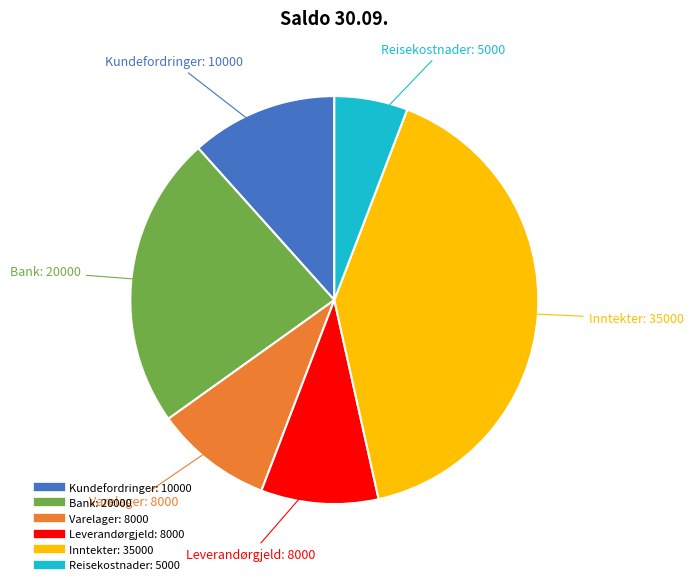

Which slice is the largest?

Inntekter